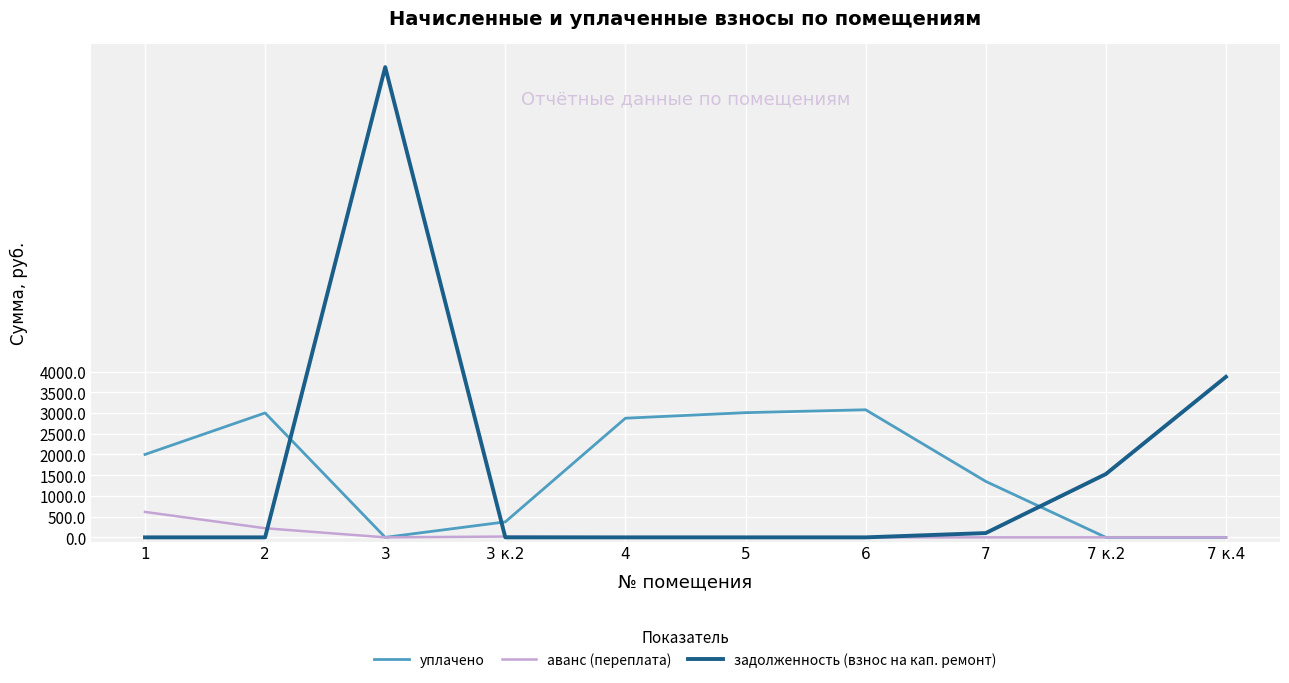

What is the greatest value displayed?

11344.1